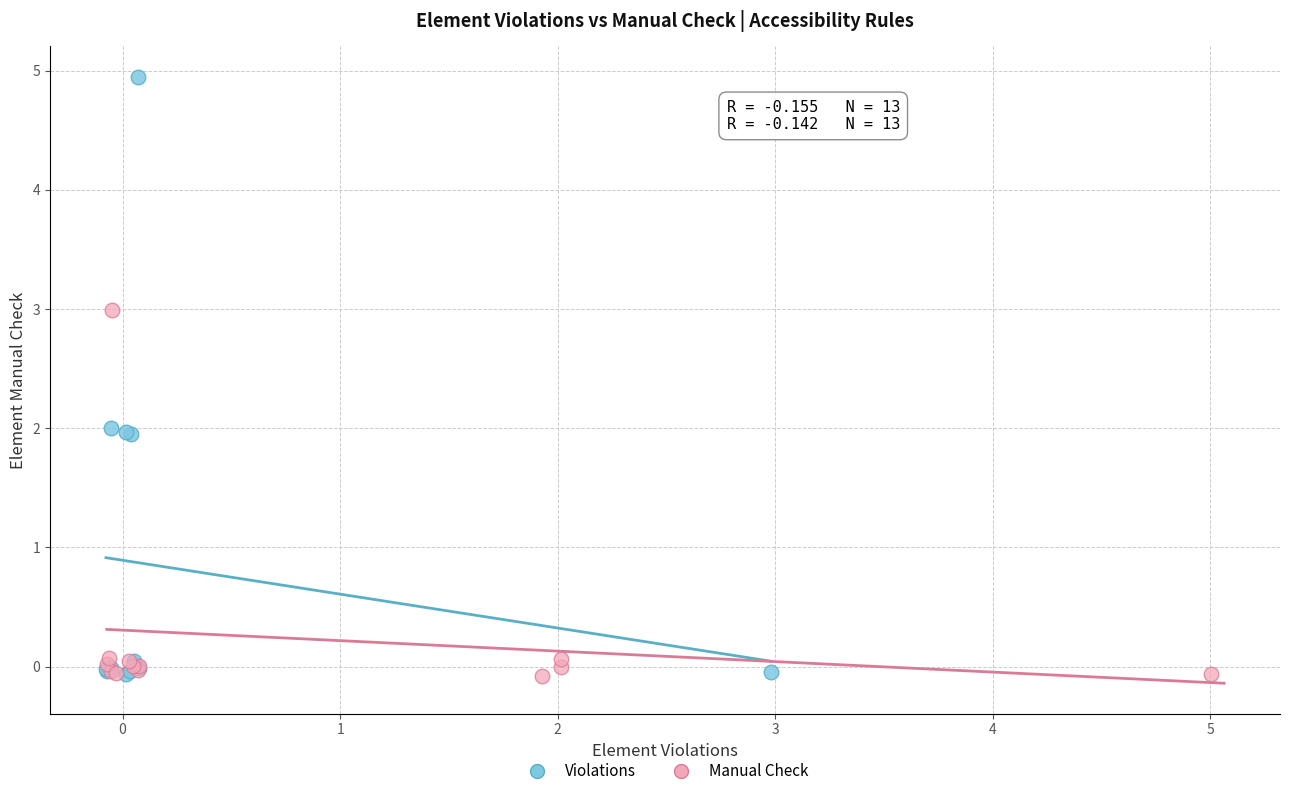

Which series has the largest Y range (max minus min)?

Violations